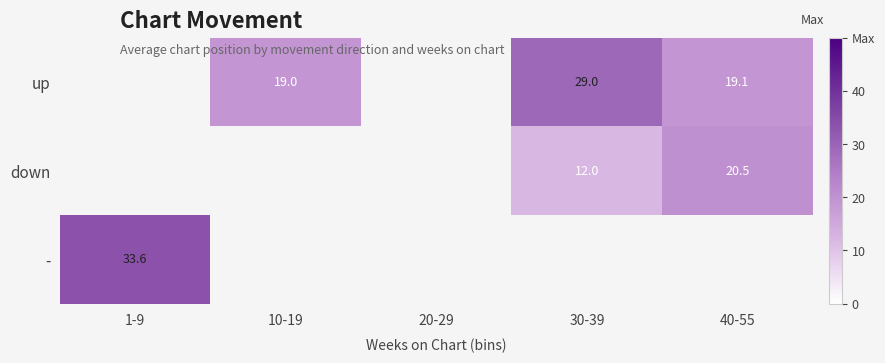

How many series are shown in this chart?

3